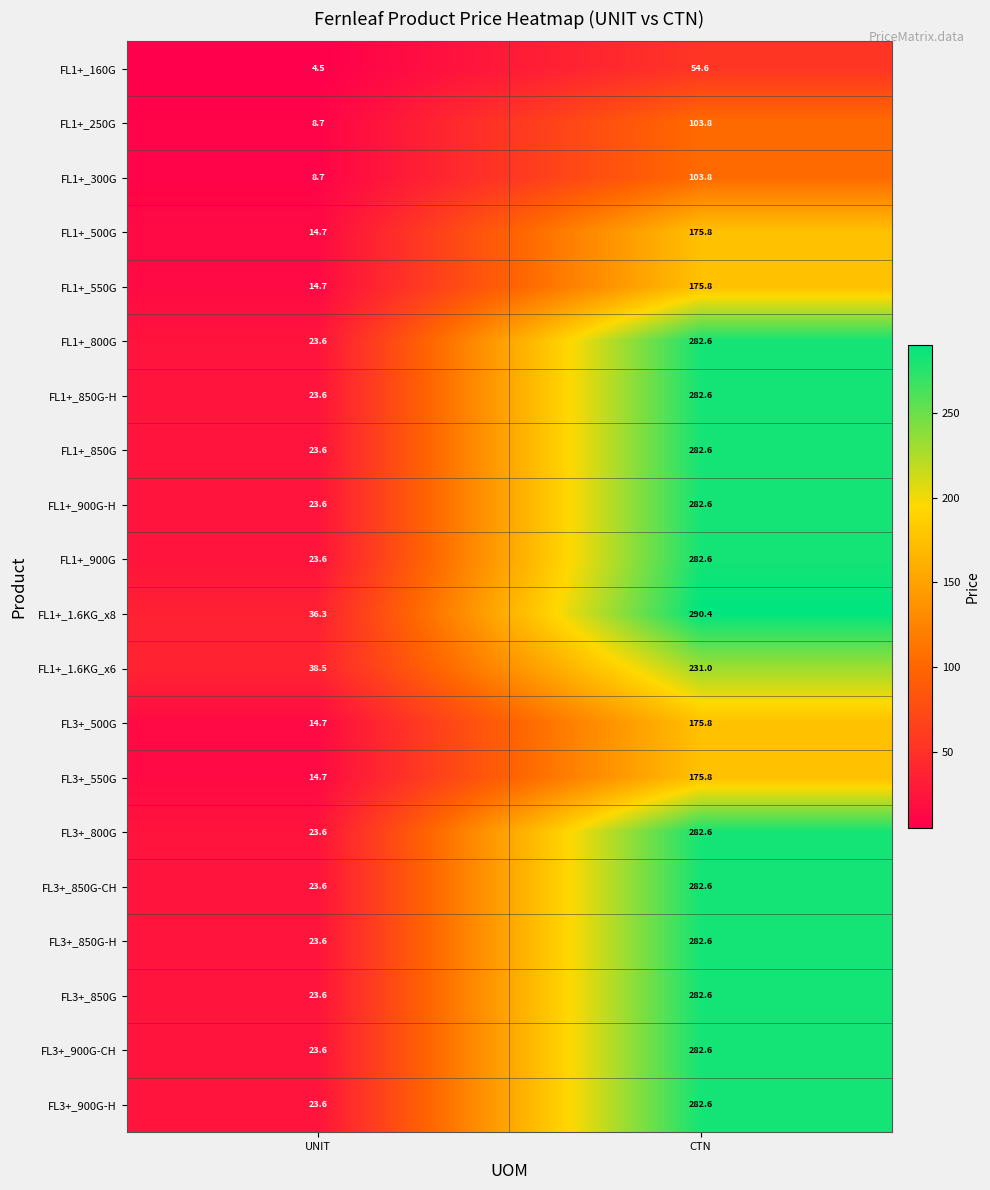

What is the maximum value shown in the chart?

290.4